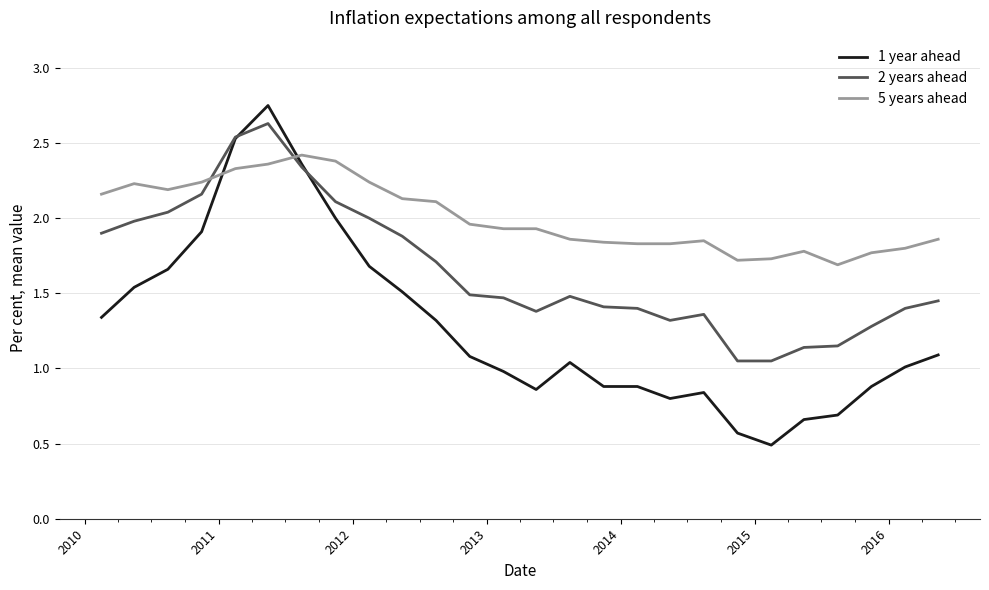

Which series has the largest total across all categories?

5 years ahead